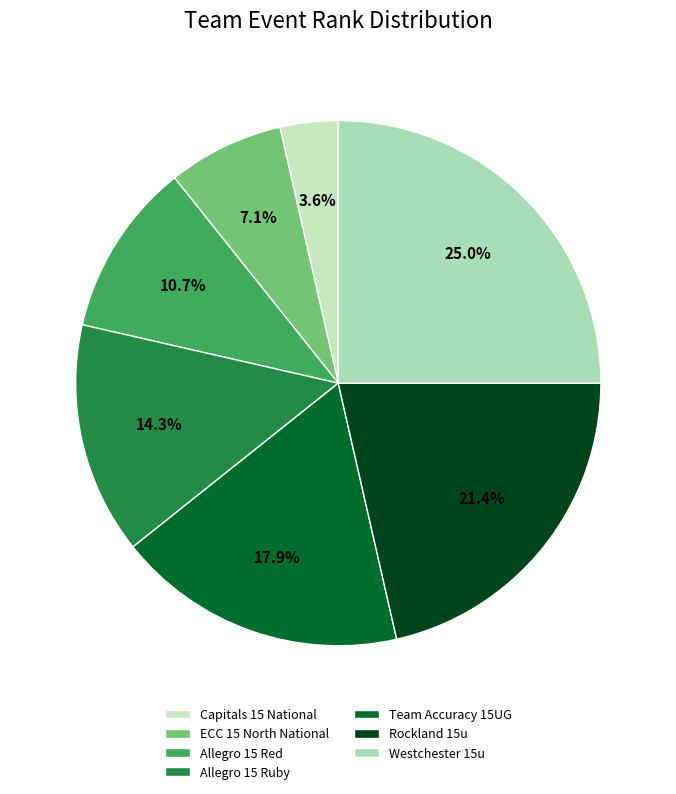

Rank the categories by value from lowest to highest.

Capitals 15 National, ECC 15 North National, Allegro 15 Red, Allegro 15 Ruby, Team Accuracy 15UG, Rockland 15u, Westchester 15u